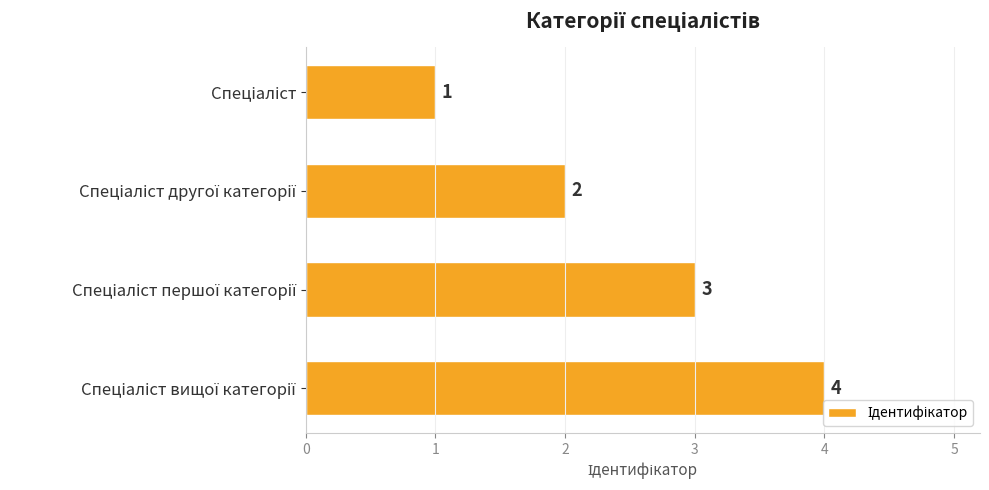

Count the values in the range 2 to 4.

3